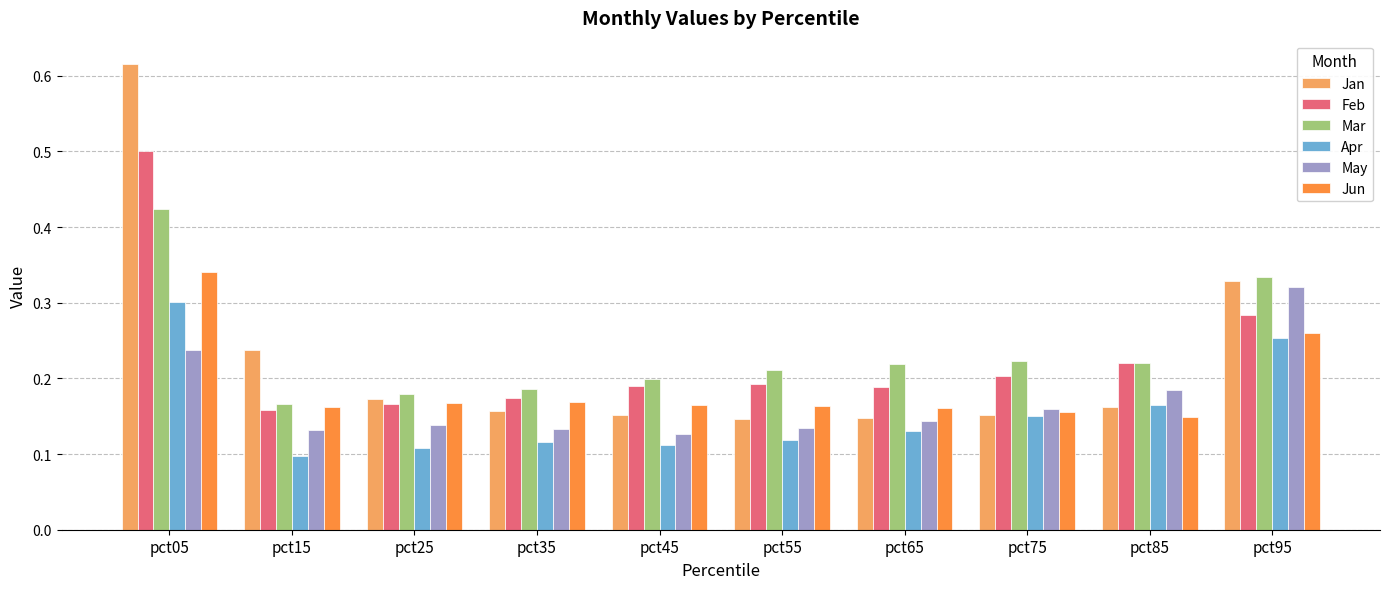

Rank the series by their maximum value, from lowest to highest.

Apr, May, Jun, Mar, Feb, Jan